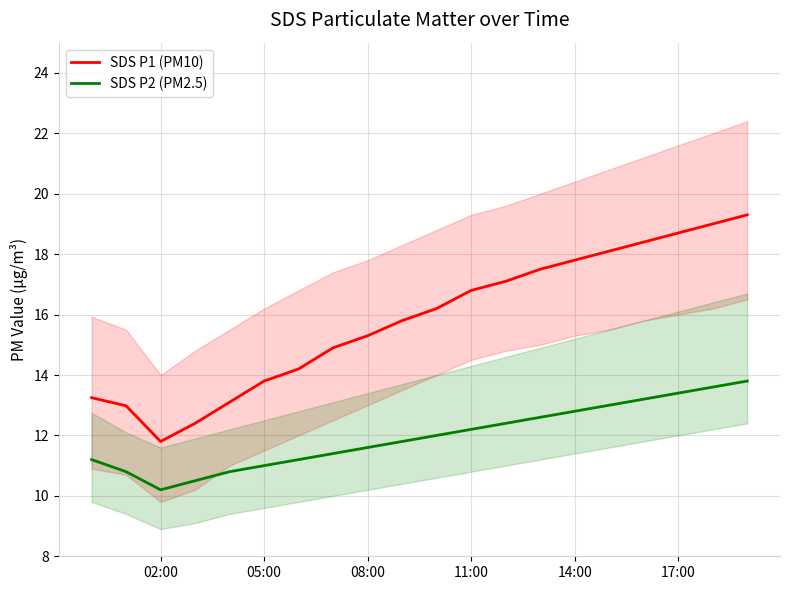

What is the maximum value for SDS P1 (PM10)?

19.3